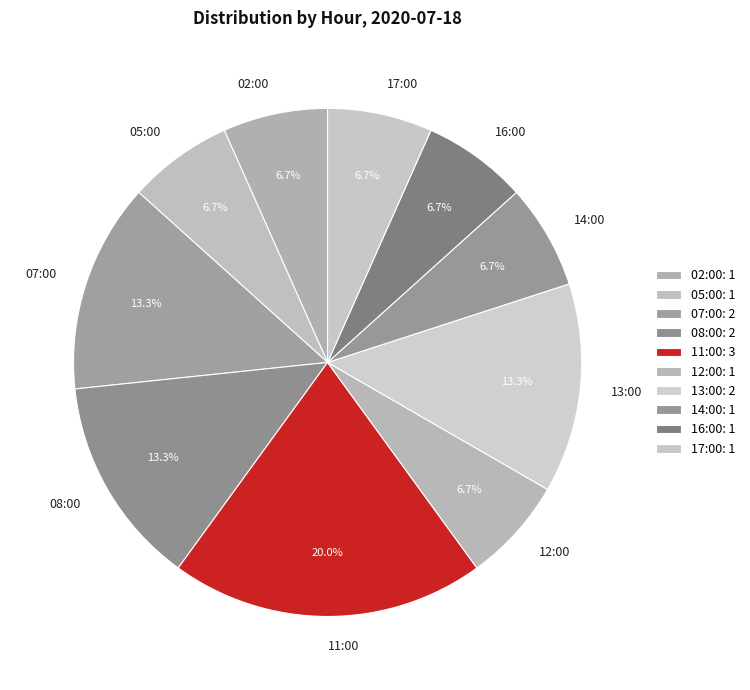

Does 11:00 account for over 50% of the chart?

No